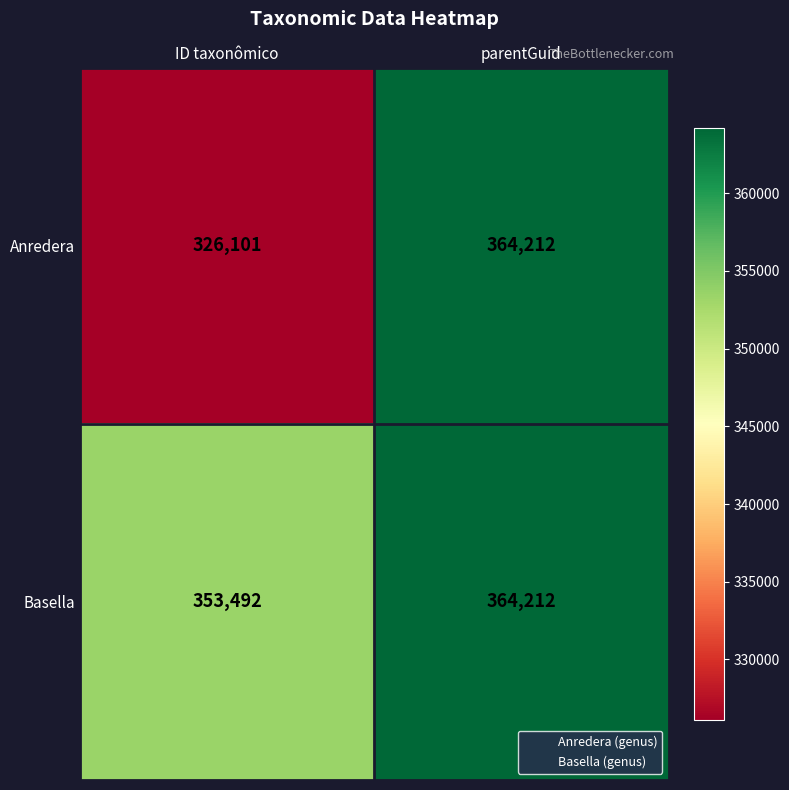

At which category is the sum across all series the highest?

parentGuid